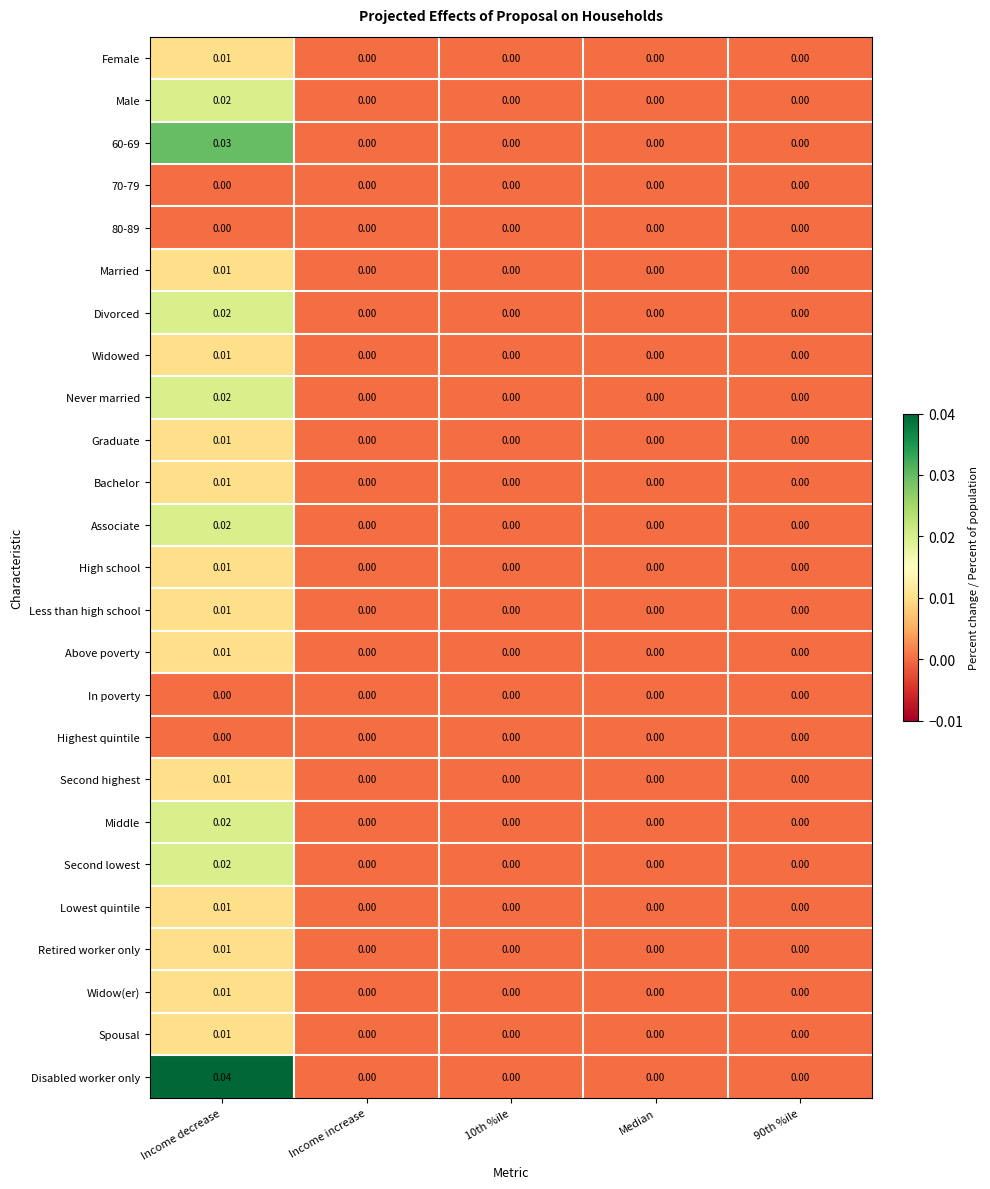

At which category is the sum across all series the highest?

Income decrease